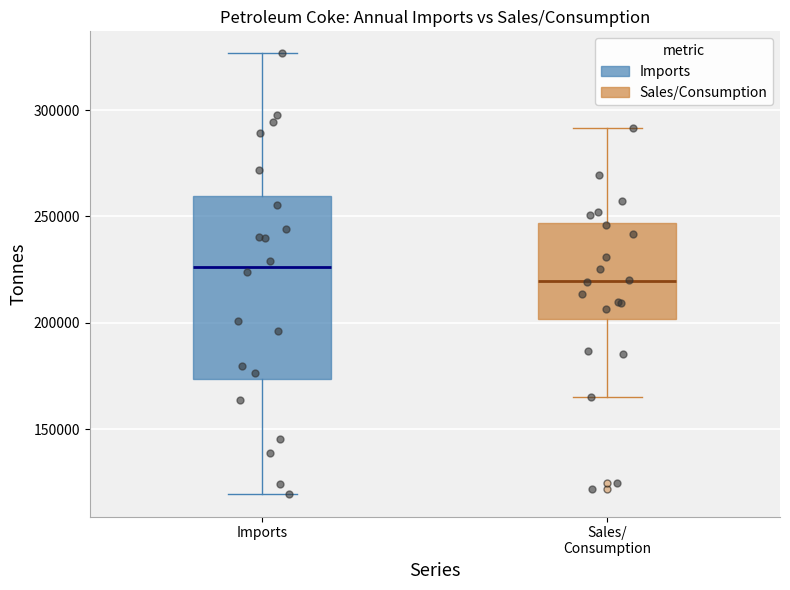

Comparing the boxes themselves (not the whiskers), which one is the tallest?

Imports